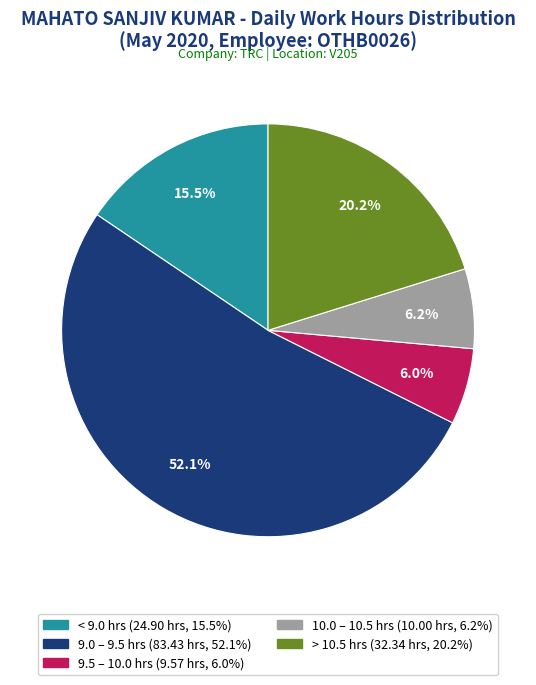

Does any single category account for the majority?

Yes